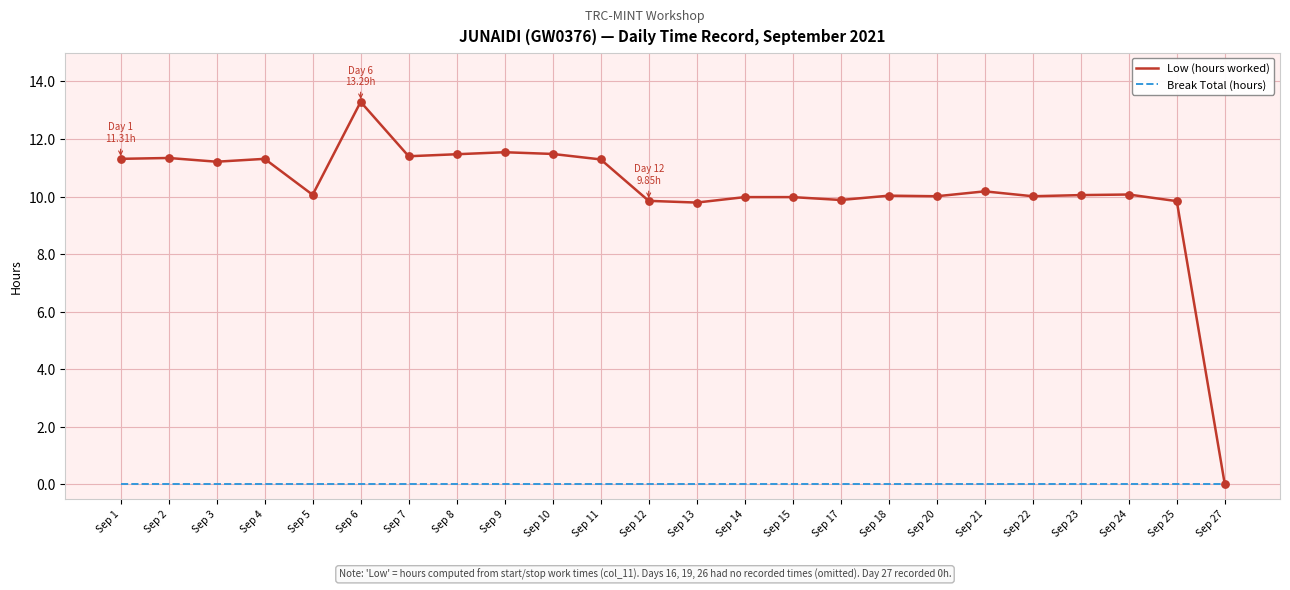

Which series has the widest spread of values?

Low (hours worked)